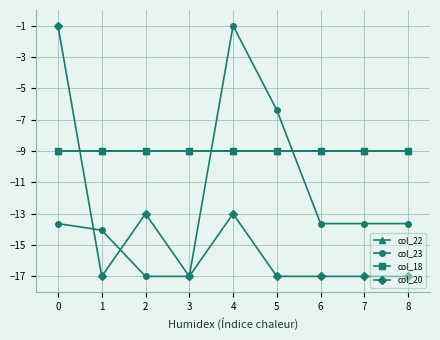

What is the minimum value shown in the chart?

-17.0